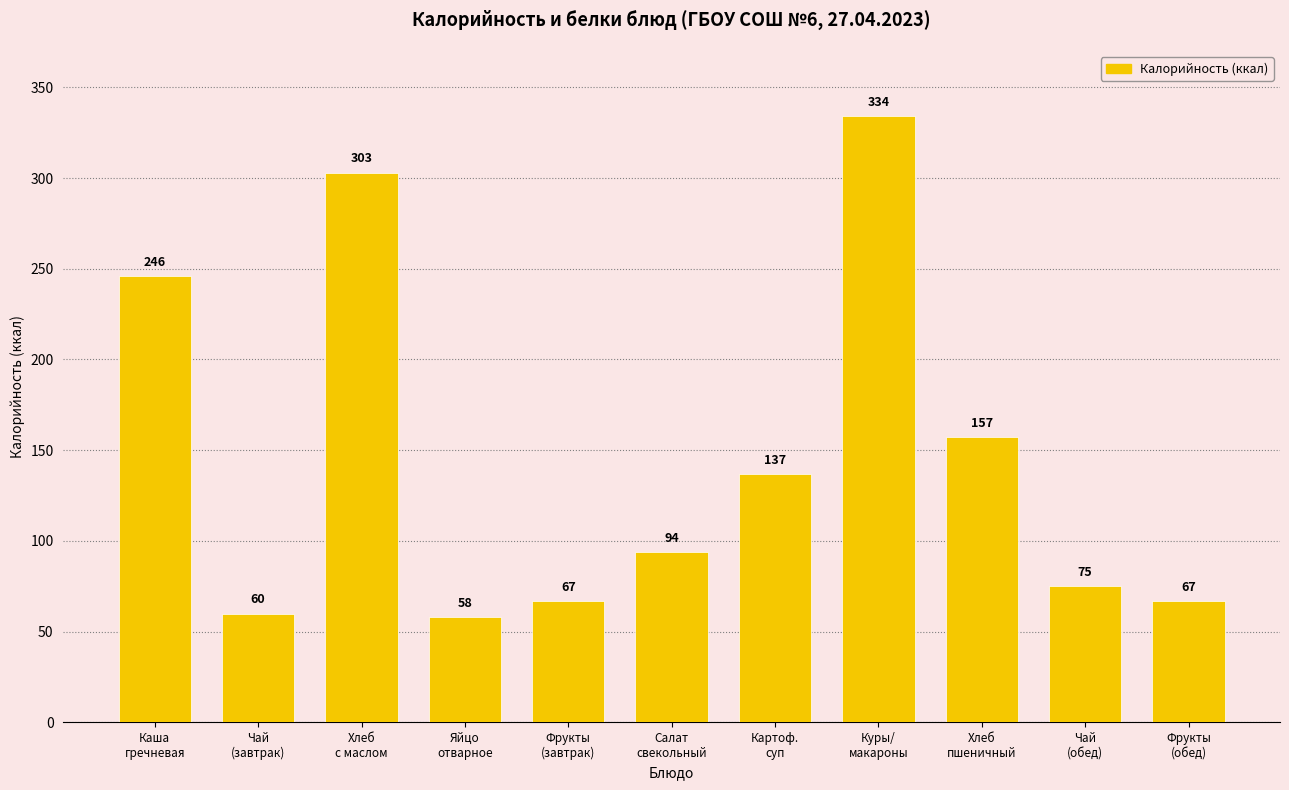

What is the minimum value shown in the chart?

58